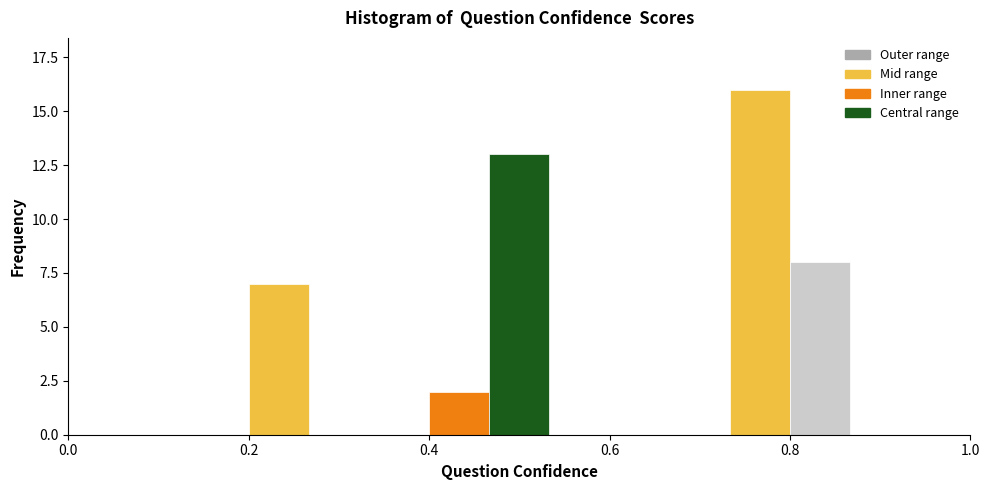

Read against the x-axis, roughly where is the centre of the tallest bar?

0.76